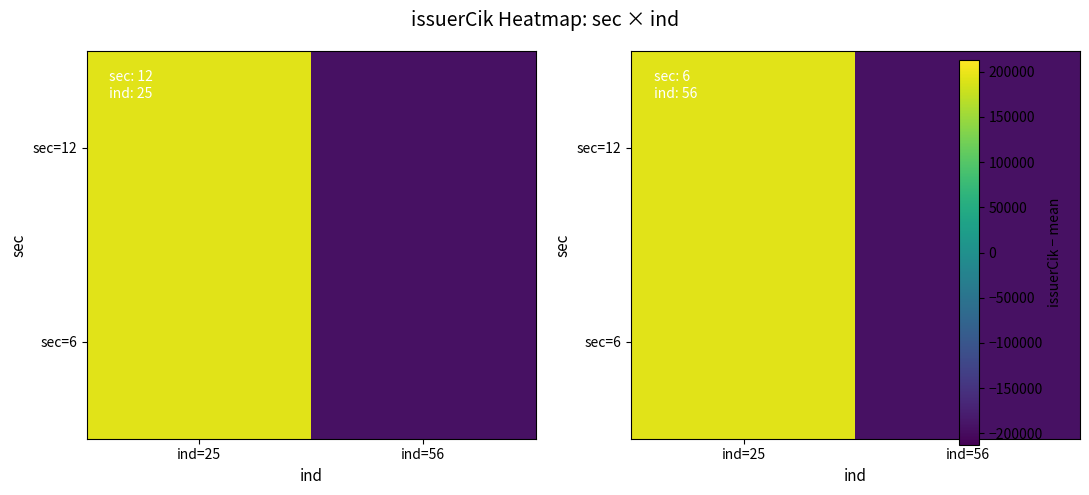

What is the maximum value shown in the chart?

193438.5